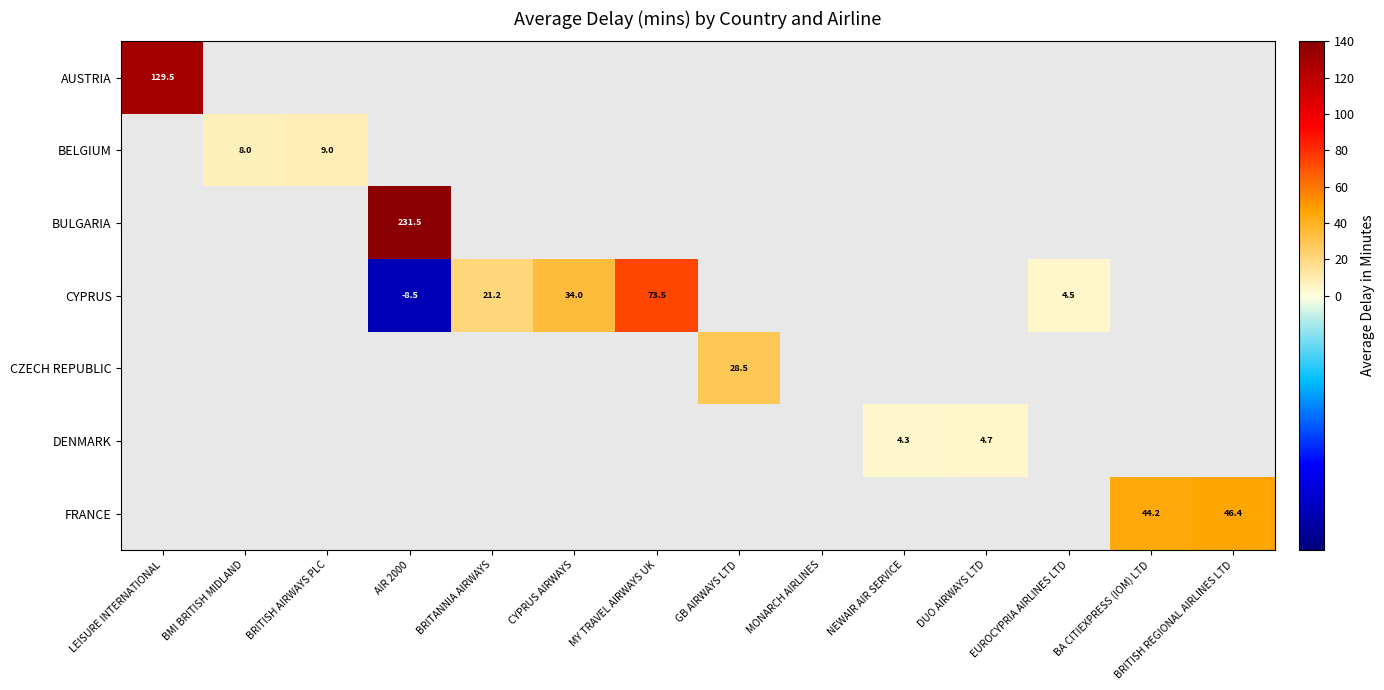

The value of CZECH REPUBLIC at GB AIRWAYS LTD is 15.9. True or false?

False